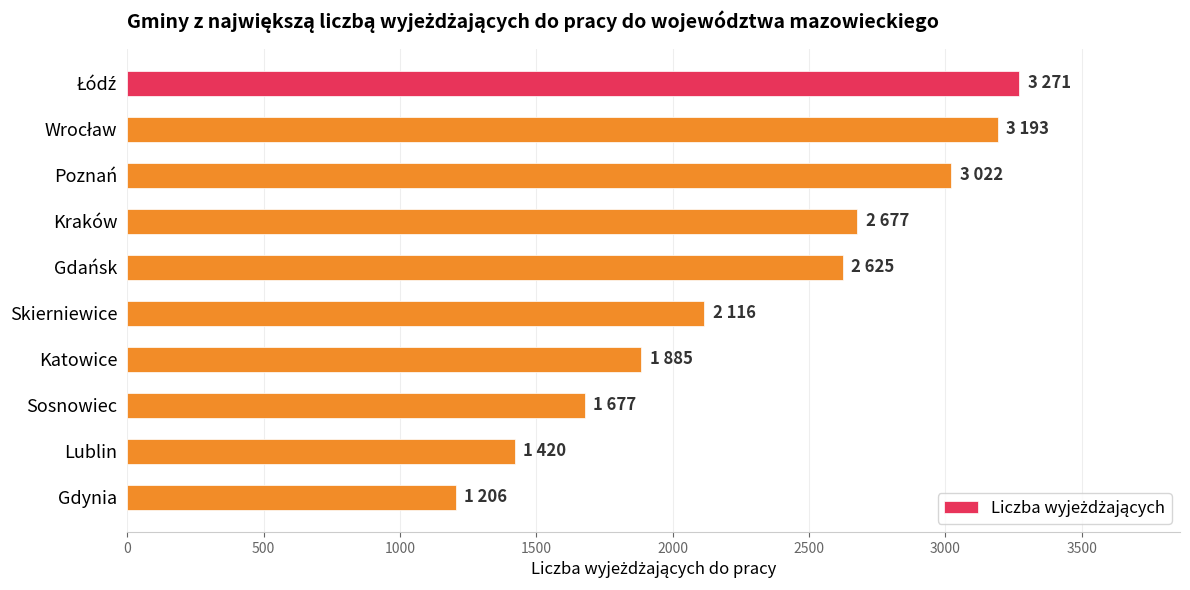

The value at Kraków is 1181. True or false?

False